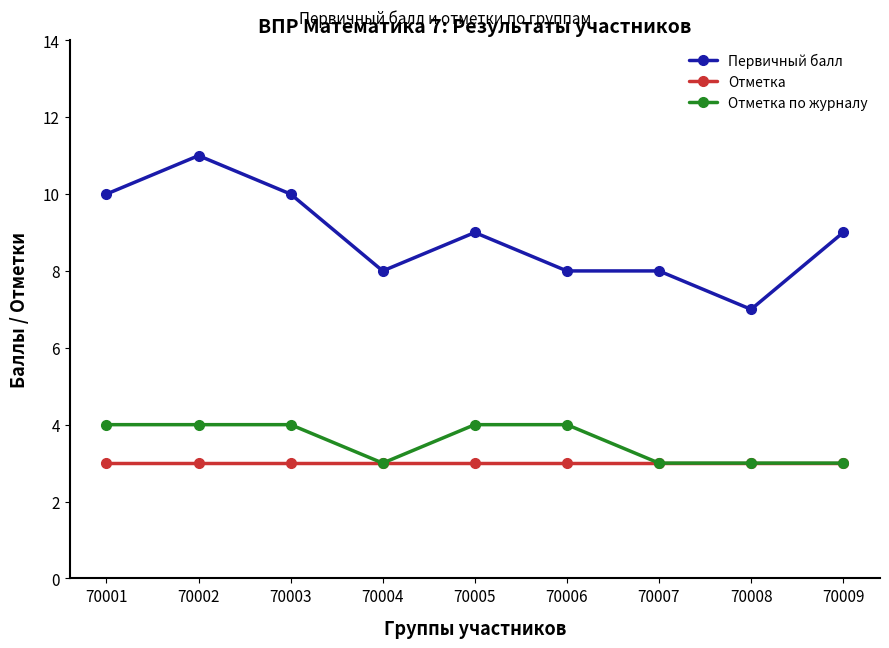

List the series in order of their peak value, highest first.

Первичный балл, Отметка по журналу, Отметка